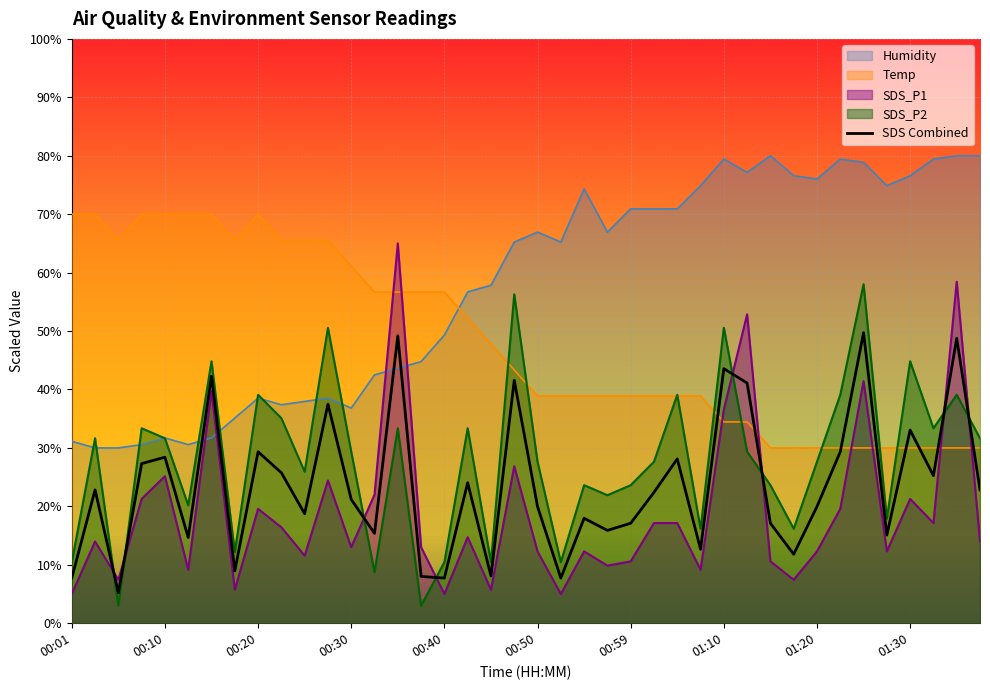

What position from the right is 01:15?

10